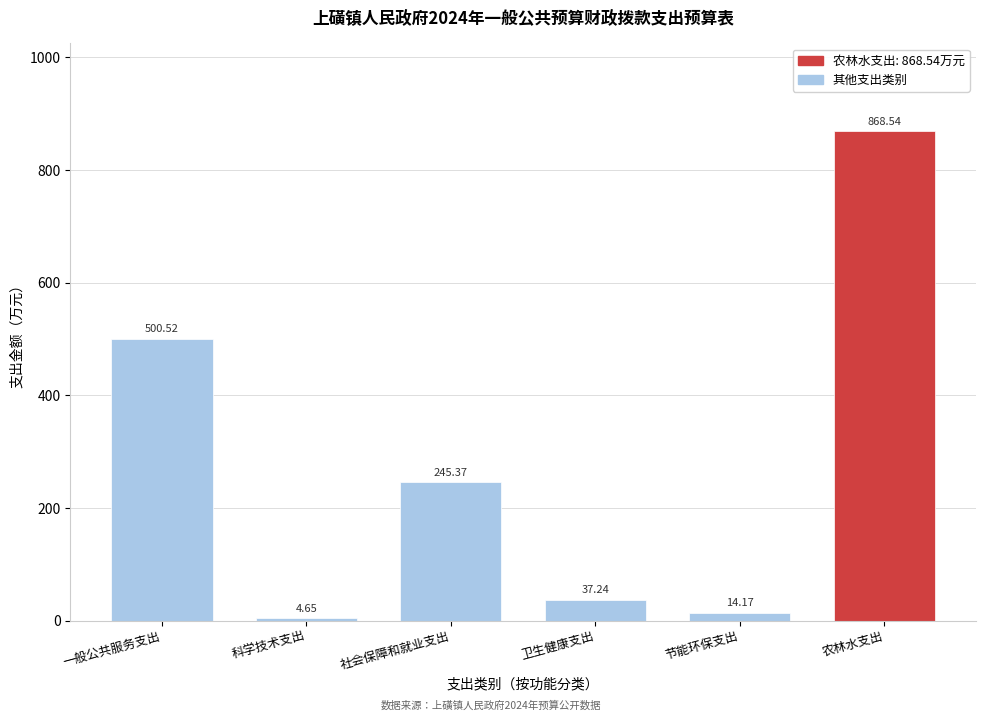

At which label is the value closest to 436?

一般公共服务支出